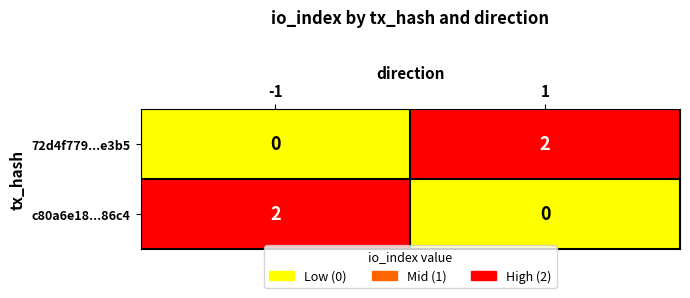

The 72d4f779...e3b5 series shows 2 at 1. True or false?

True